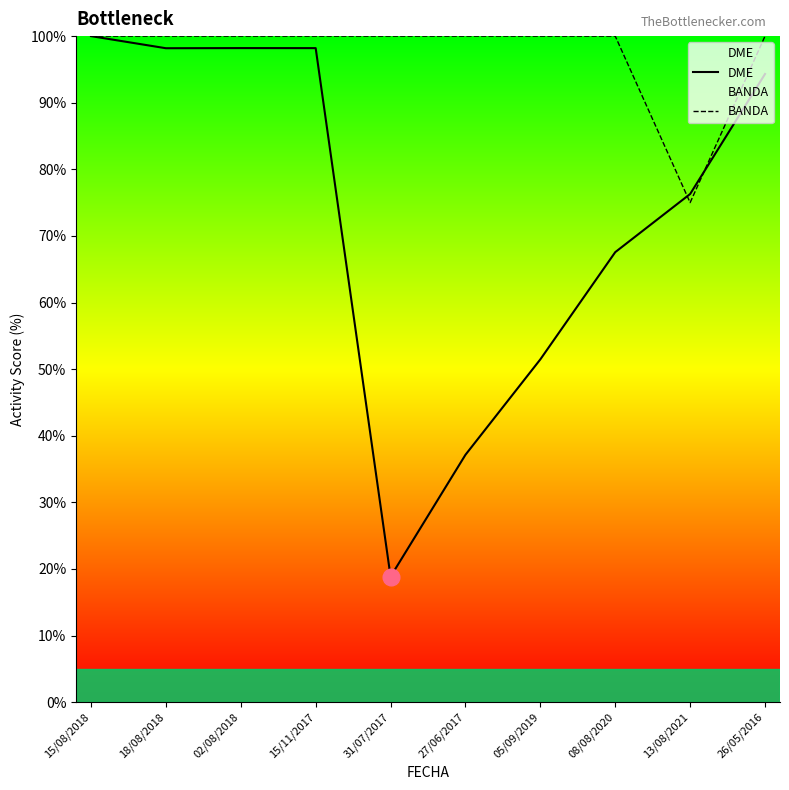

At 15/08/2018, list the series in order from smallest to largest.

DME, BANDA